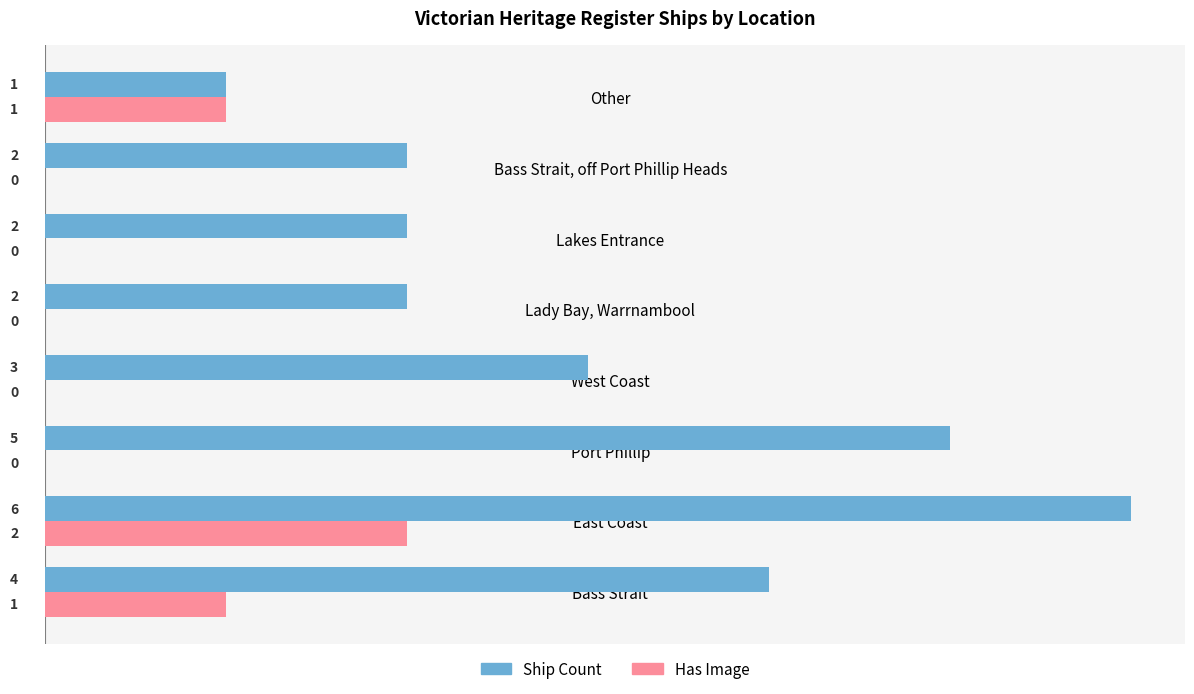

What is the highest value of the Ship Count series?

6